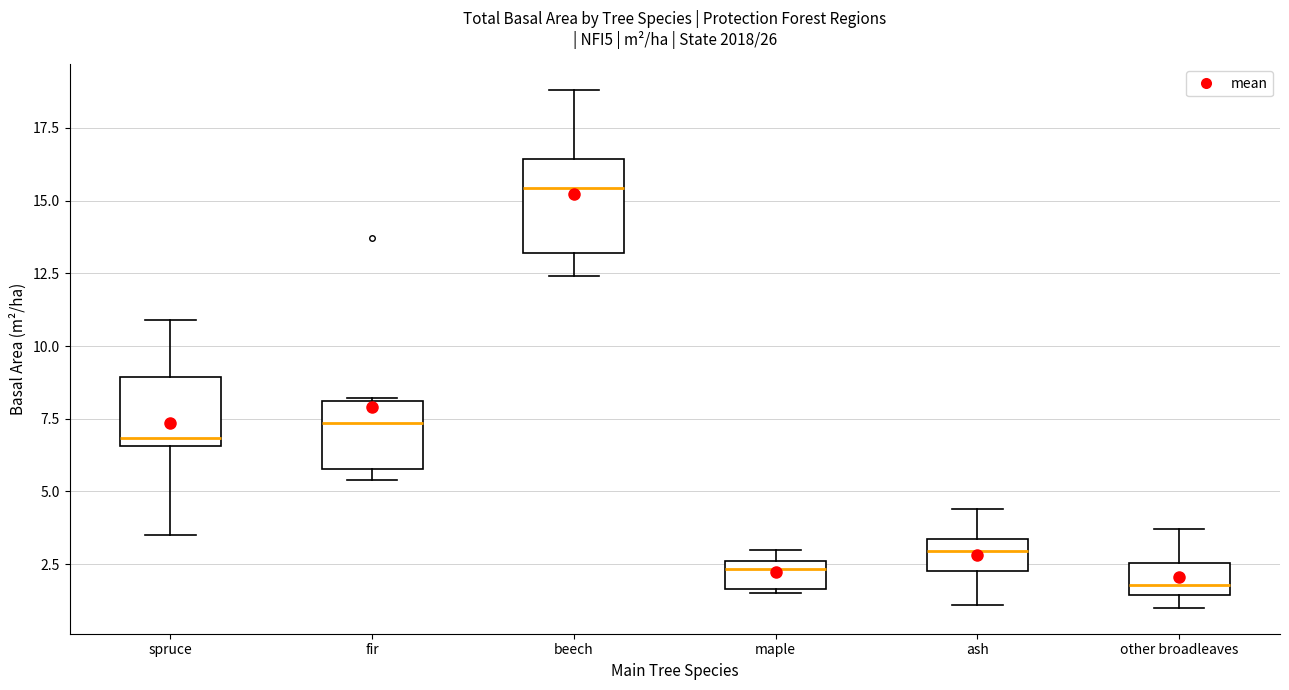

Which box has the lowest median line?

other broadleaves